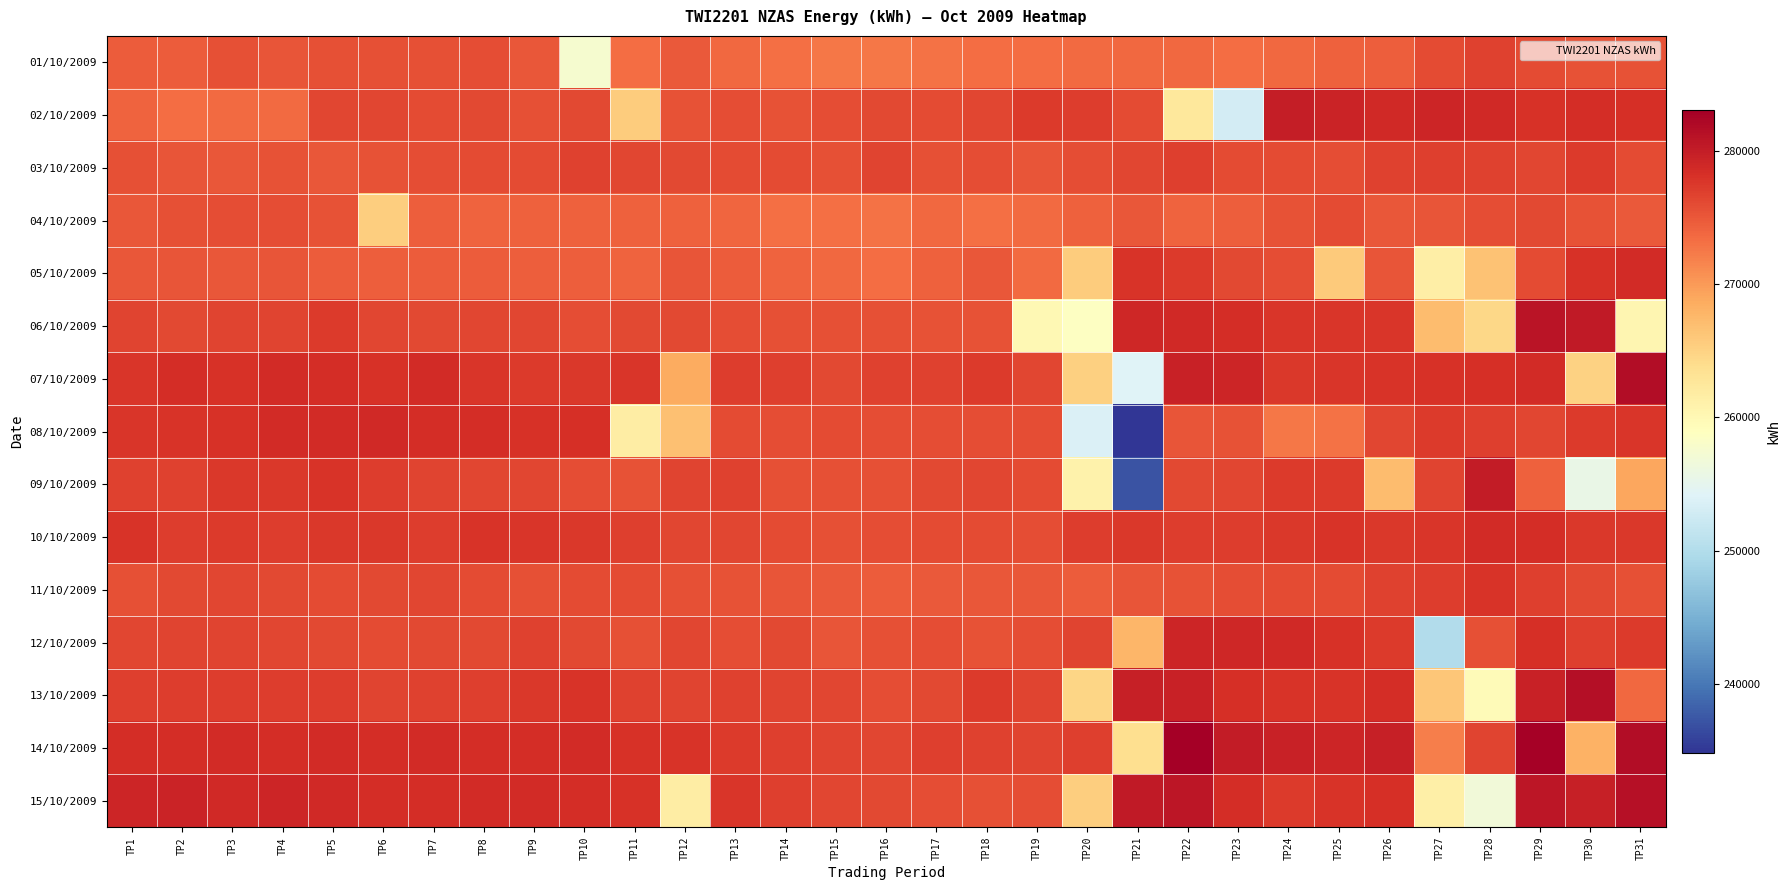

Reading left to right, extract all data points from this chart.

01/10/2009: TP1=274605	TP2=274671	TP3=275590	TP4=275169	TP5=275516	TP6=275600	TP7=275550	TP8=275728	TP9=275027	TP10=257624	TP11=273390	TP12=274851	TP13=273678	TP14=273182	TP15=272664	TP16=272660	TP17=272946	TP18=273264	TP19=273336	TP20=273608	TP21=273802	TP22=273680	TP23=273430	TP24=273664	TP25=274279	TP26=274553	TP27=275920	TP28=276805	TP29=276030	TP30=275316	TP31=275344
02/10/2009: TP1=274007	TP2=273328	TP3=273460	TP4=273548	TP5=276264	TP6=276284	TP7=276050	TP8=276182	TP9=275608	TP10=276228	TP11=265544	TP12=275466	TP13=275762	TP14=275492	TP15=275754	TP16=276204	TP17=275942	TP18=276276	TP19=277263	TP20=277163	TP21=276040	TP22=262490	TP23=252957	TP24=279901	TP25=279285	TP26=278880	TP27=279158	TP28=278758	TP29=278054	TP30=278334	TP31=278164
03/10/2009: TP1=275624	TP2=275210	TP3=275092	TP4=275400	TP5=275092	TP6=275334	TP7=275848	TP8=275916	TP9=275912	TP10=276801	TP11=276404	TP12=276192	TP13=276016	TP14=275888	TP15=275576	TP16=276473	TP17=275668	TP18=275778	TP19=275198	TP20=275758	TP21=276362	TP22=276959	TP23=275882	TP24=275950	TP25=275772	TP26=276811	TP27=276963	TP28=276669	TP29=276426	TP30=277205	TP31=276034
04/10/2009: TP1=275114	TP2=275558	TP3=275778	TP4=275776	TP5=275428	TP6=265519	TP7=274417	TP8=274119	TP9=274363	TP10=274281	TP11=274355	TP12=274205	TP13=273870	TP14=273212	TP15=273202	TP16=273002	TP17=273704	TP18=273088	TP19=273542	TP20=274325	TP21=275017	TP22=274163	TP23=274447	TP24=275386	TP25=275900	TP26=275108	TP27=275282	TP28=275770	TP29=276070	TP30=275334	TP31=274916
05/10/2009: TP1=275080	TP2=275148	TP3=275014	TP4=275190	TP5=274699	TP6=274559	TP7=274581	TP8=274683	TP9=274549	TP10=274555	TP11=274031	TP12=275189	TP13=274591	TP14=274073	TP15=273687	TP16=273358	TP17=274235	TP18=274947	TP19=273514	TP20=265709	TP21=277938	TP22=277351	TP23=276125	TP24=275842	TP25=265841	TP26=275144	TP27=261561	TP28=266584	TP29=275894	TP30=278110	TP31=278544
06/10/2009: TP1=276480	TP2=276252	TP3=276601	TP4=276597	TP5=277373	TP6=276393	TP7=276140	TP8=276262	TP9=276270	TP10=275834	TP11=276224	TP12=276106	TP13=275768	TP14=275518	TP15=275568	TP16=275626	TP17=275378	TP18=275440	TP19=260032	TP20=258589	TP21=278931	TP22=278737	TP23=278358	TP24=277648	TP25=277758	TP26=277720	TP27=267157	TP28=264472	TP29=280899	TP30=280376	TP31=260285
07/10/2009: TP1=277729	TP2=278479	TP3=278099	TP4=278646	TP5=278329	TP6=277997	TP7=278531	TP8=277625	TP9=277268	TP10=277473	TP11=277699	TP12=268546	TP13=277096	TP14=276860	TP15=276200	TP16=276710	TP17=276676	TP18=277330	TP19=276370	TP20=265252	TP21=254092	TP22=279564	TP23=279192	TP24=277555	TP25=277657	TP26=277767	TP27=278069	TP28=278229	TP29=278536	TP30=265039	TP31=281541
08/10/2009: TP1=277727	TP2=277875	TP3=278045	TP4=278693	TP5=278533	TP6=278809	TP7=278391	TP8=278389	TP9=278101	TP10=278297	TP11=261599	TP12=266738	TP13=275994	TP14=275855	TP15=275954	TP16=275717	TP17=275745	TP18=275827	TP19=275793	TP20=253682	TP21=234860	TP22=275221	TP23=275373	TP24=272623	TP25=273047	TP26=276386	TP27=277264	TP28=276854	TP29=276442	TP30=277352	TP31=277597
09/10/2009: TP1=276632	TP2=276678	TP3=277409	TP4=277427	TP5=277785	TP6=277194	TP7=276610	TP8=276320	TP9=276312	TP10=275741	TP11=275499	TP12=276508	TP13=276646	TP14=275663	TP15=275681	TP16=275635	TP17=276129	TP18=276368	TP19=276013	TP20=260844	TP21=237281	TP22=276149	TP23=276407	TP24=277260	TP25=277362	TP26=267081	TP27=276546	TP28=280140	TP29=274223	TP30=255607	TP31=268937
10/10/2009: TP1=277855	TP2=277040	TP3=277303	TP4=277130	TP5=277385	TP6=277421	TP7=277018	TP8=277849	TP9=277595	TP10=277501	TP11=276958	TP12=276322	TP13=276268	TP14=275901	TP15=275637	TP16=275743	TP17=276041	TP18=275939	TP19=275800	TP20=277064	TP21=277502	TP22=277042	TP23=277068	TP24=277499	TP25=277847	TP26=277565	TP27=277579	TP28=278577	TP29=278347	TP30=277409	TP31=277415
11/10/2009: TP1=275655	TP2=276102	TP3=276258	TP4=276156	TP5=275969	TP6=276136	TP7=276442	TP8=276027	TP9=275591	TP10=275889	TP11=276007	TP12=275529	TP13=275455	TP14=275177	TP15=274917	TP16=274620	TP17=274800	TP18=275101	TP19=274981	TP20=274600	TP21=275233	TP22=275385	TP23=275691	TP24=275996	TP25=276036	TP26=276706	TP27=277108	TP28=277803	TP29=276906	TP30=276174	TP31=275561
12/10/2009: TP1=276366	TP2=276492	TP3=276596	TP4=276380	TP5=276142	TP6=275879	TP7=276208	TP8=276073	TP9=276782	TP10=276085	TP11=275647	TP12=276353	TP13=275705	TP14=276077	TP15=275293	TP16=275673	TP17=275819	TP18=275391	TP19=275743	TP20=276551	TP21=267722	TP22=279116	TP23=279056	TP24=278877	TP25=278059	TP26=277274	TP27=249934	TP28=275663	TP29=278241	TP30=276890	TP31=277304
13/10/2009: TP1=276911	TP2=277031	TP3=277095	TP4=277015	TP5=277031	TP6=276601	TP7=276813	TP8=276945	TP9=277561	TP10=277877	TP11=276775	TP12=276504	TP13=276641	TP14=276496	TP15=276274	TP16=275732	TP17=276236	TP18=277297	TP19=276522	TP20=264772	TP21=279827	TP22=279559	TP23=278184	TP24=277838	TP25=277858	TP26=278466	TP27=266266	TP28=259650	TP29=279509	TP30=281429	TP31=273636
14/10/2009: TP1=278386	TP2=278506	TP3=278570	TP4=278452	TP5=278678	TP6=278478	TP7=278526	TP8=278406	TP9=278492	TP10=278672	TP11=277954	TP12=277876	TP13=277377	TP14=276933	TP15=276623	TP16=276305	TP17=276943	TP18=276643	TP19=276565	TP20=276943	TP21=263767	TP22=283028	TP23=280100	TP24=279547	TP25=279121	TP26=279759	TP27=271959	TP28=276535	TP29=282686	TP30=268067	TP31=281683
15/10/2009: TP1=279103	TP2=279315	TP3=278865	TP4=279217	TP5=278847	TP6=278390	TP7=278474	TP8=278640	TP9=278544	TP10=278330	TP11=278030	TP12=261579	TP13=277690	TP14=276995	TP15=276333	TP16=276133	TP17=275742	TP18=275638	TP19=275863	TP20=265505	TP21=280240	TP22=280733	TP23=278511	TP24=277376	TP25=277804	TP26=278315	TP27=261389	TP28=256775	TP29=280666	TP30=279798	TP31=281178